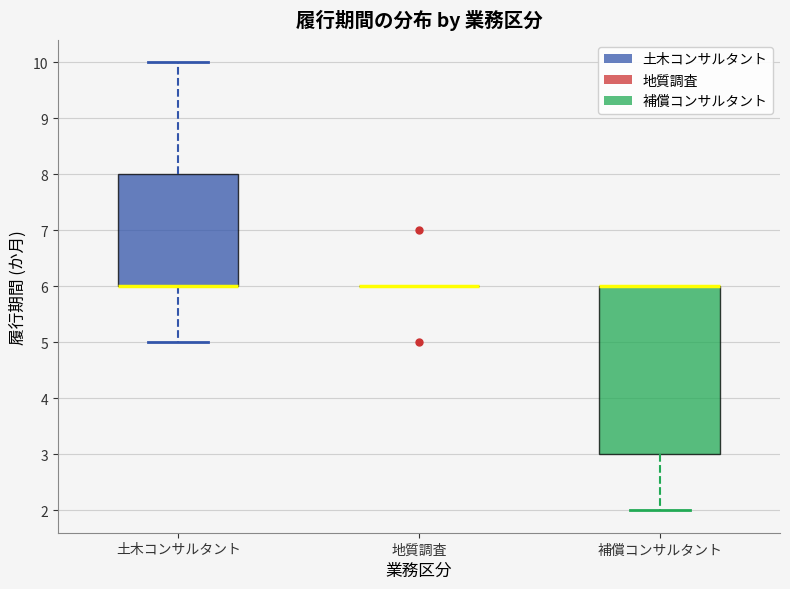

Reading left to right, transcribe this box plot: for each box, give where its median line is, the range the box spans, and where its two whiskers end, as read against the y-axis. The values are not printed on the chart, so give them approximately, as read against the axis.

土木コンサルタント: median 6 (drawn on the box's lower edge), box 6 to 8, whiskers 5 to 10
地質調査: box collapsed to a line at 6, whiskers 6 to 6
補償コンサルタント: median 6 (drawn on the box's upper edge), box 3 to 6, whiskers 2 to 6